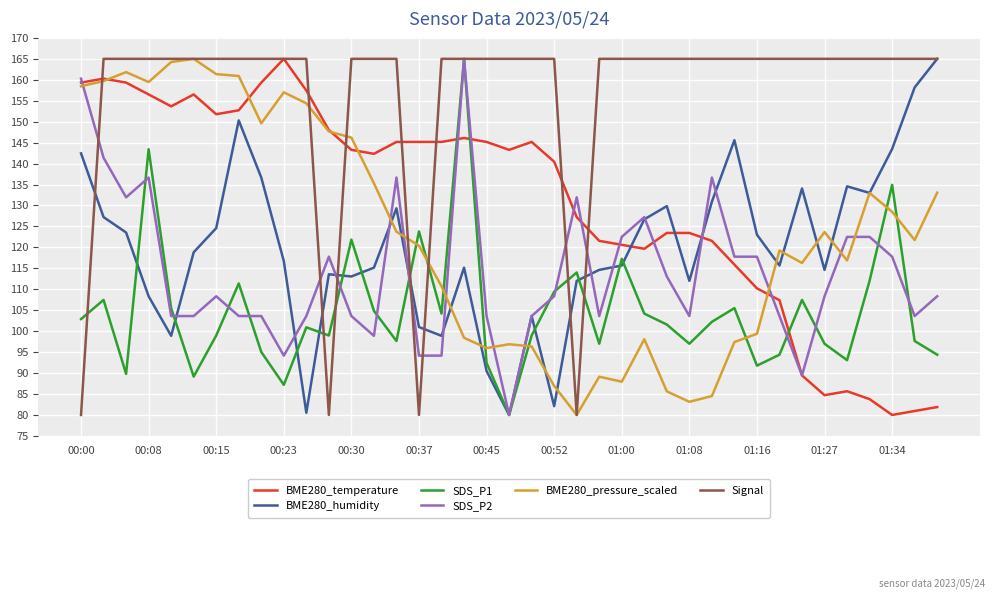

What is the minimum value for SDS_P1?

80.0